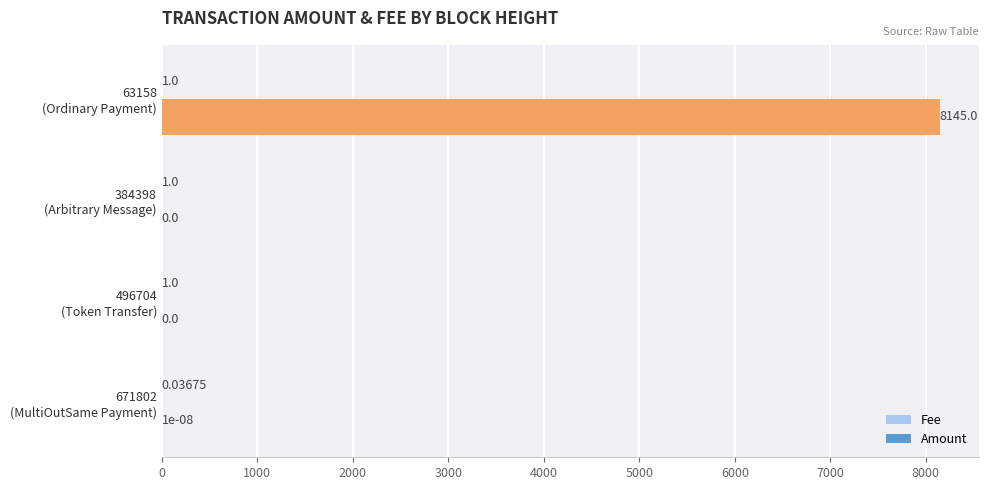

What is the average value of the Amount series?

2036.3